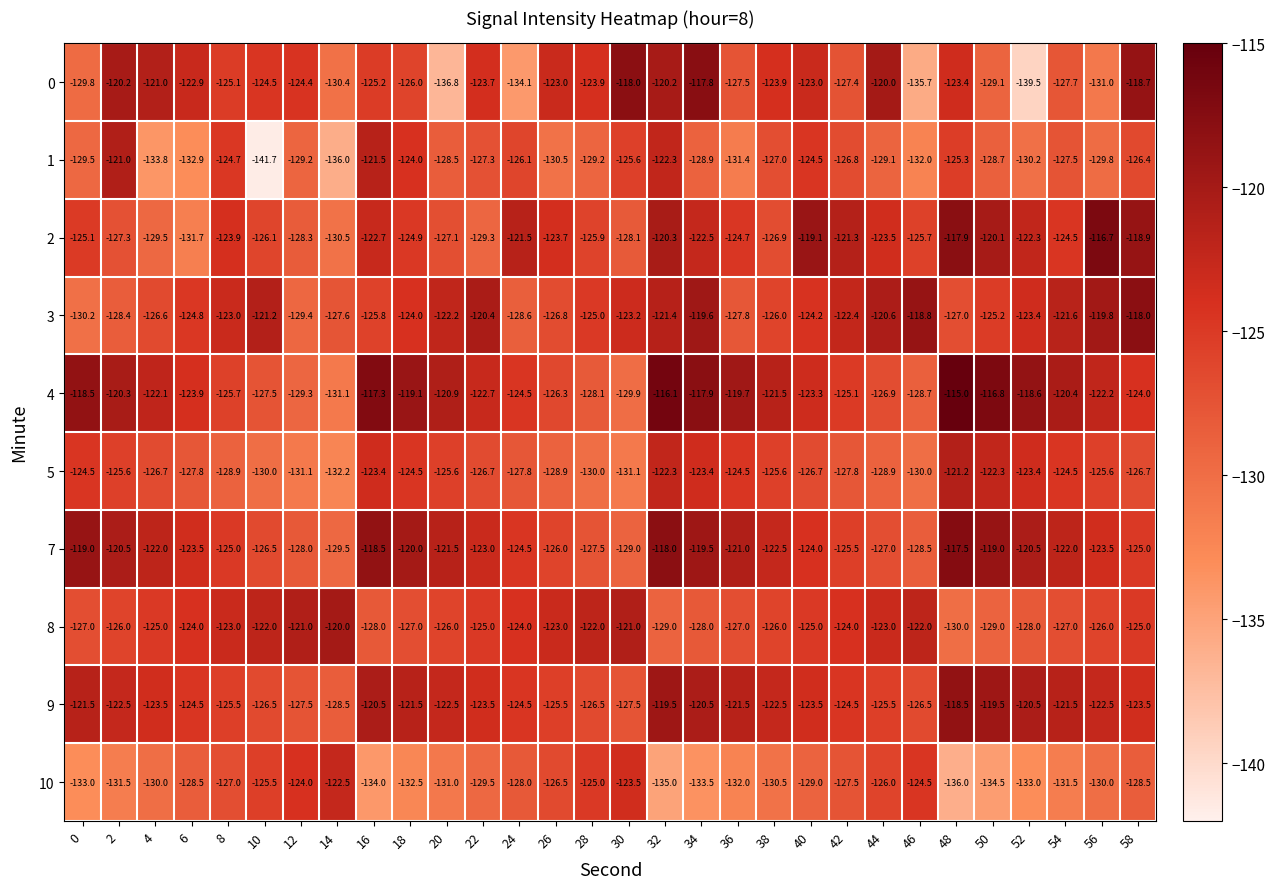

The value of 1 at 4 is -133.8. True or false?

True